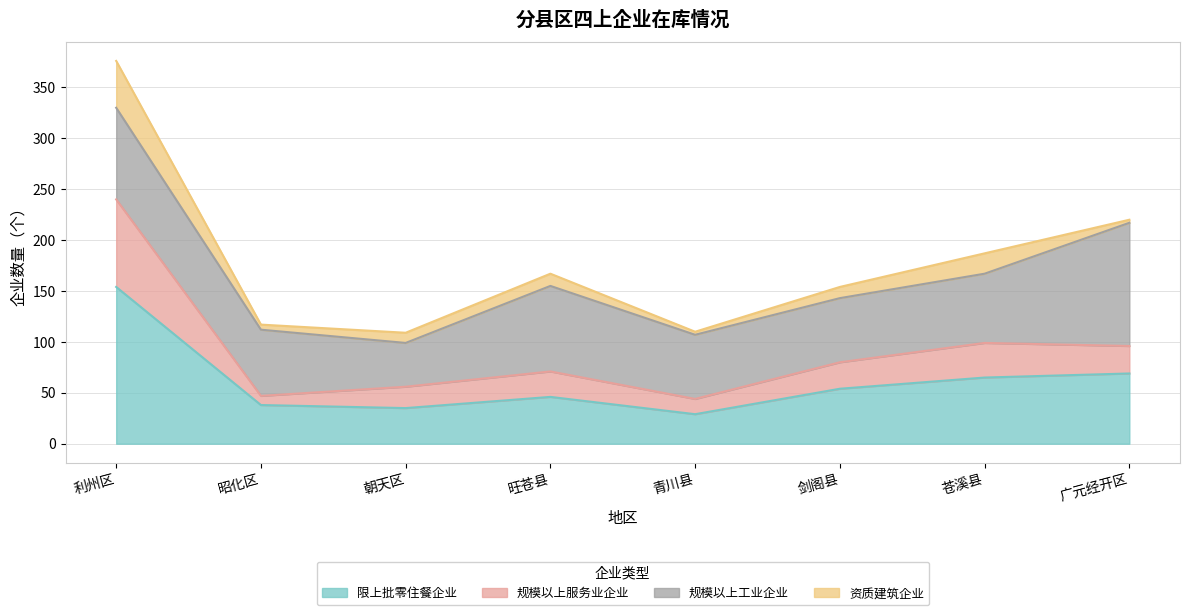

How many interior local peaks does the 限上批零住餐企业 series have?

1